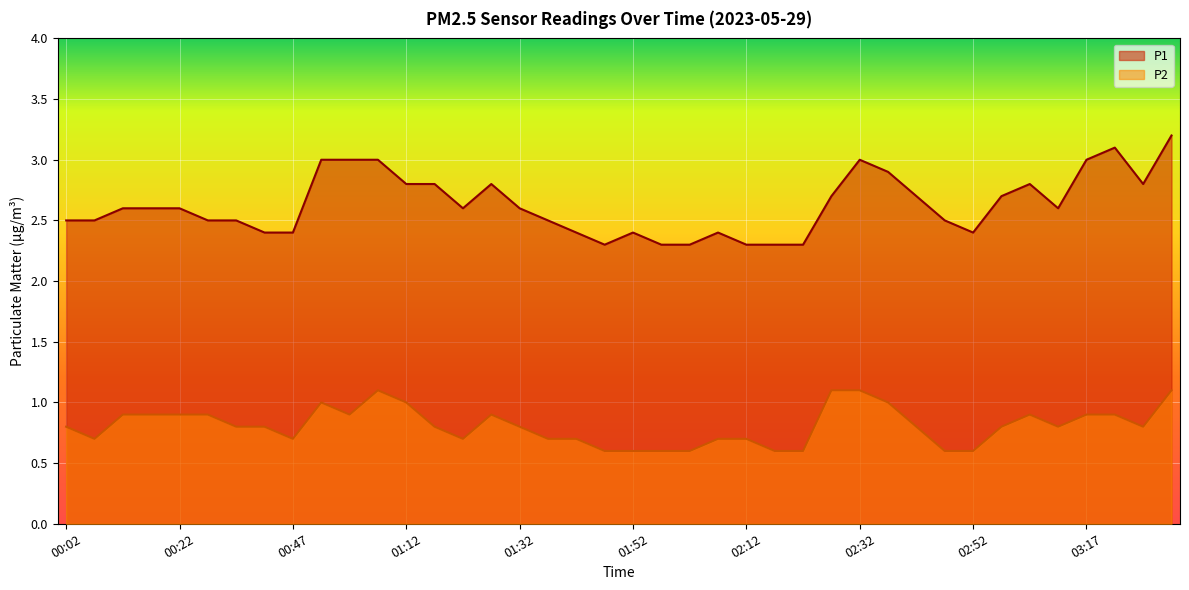

What is the spread (max minus min) of values at 01:37?

1.8